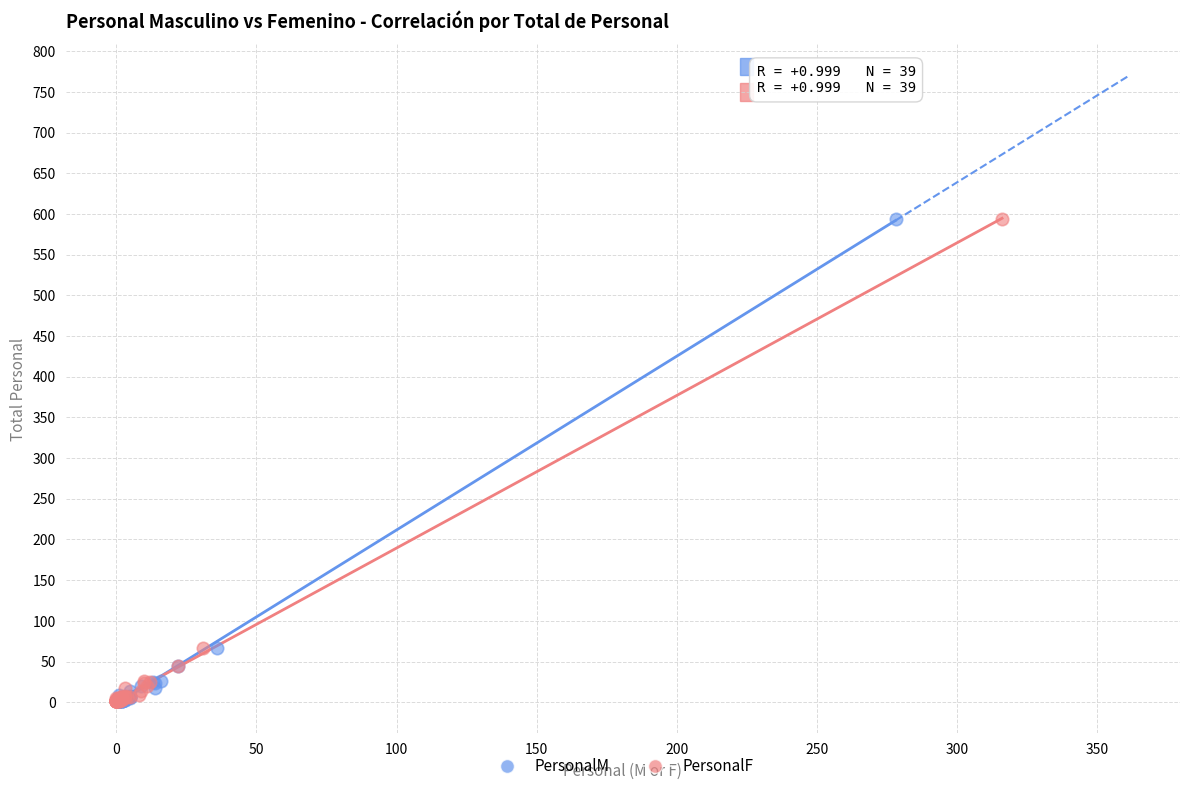

What are all the series names shown in the legend?

PersonalM, PersonalF